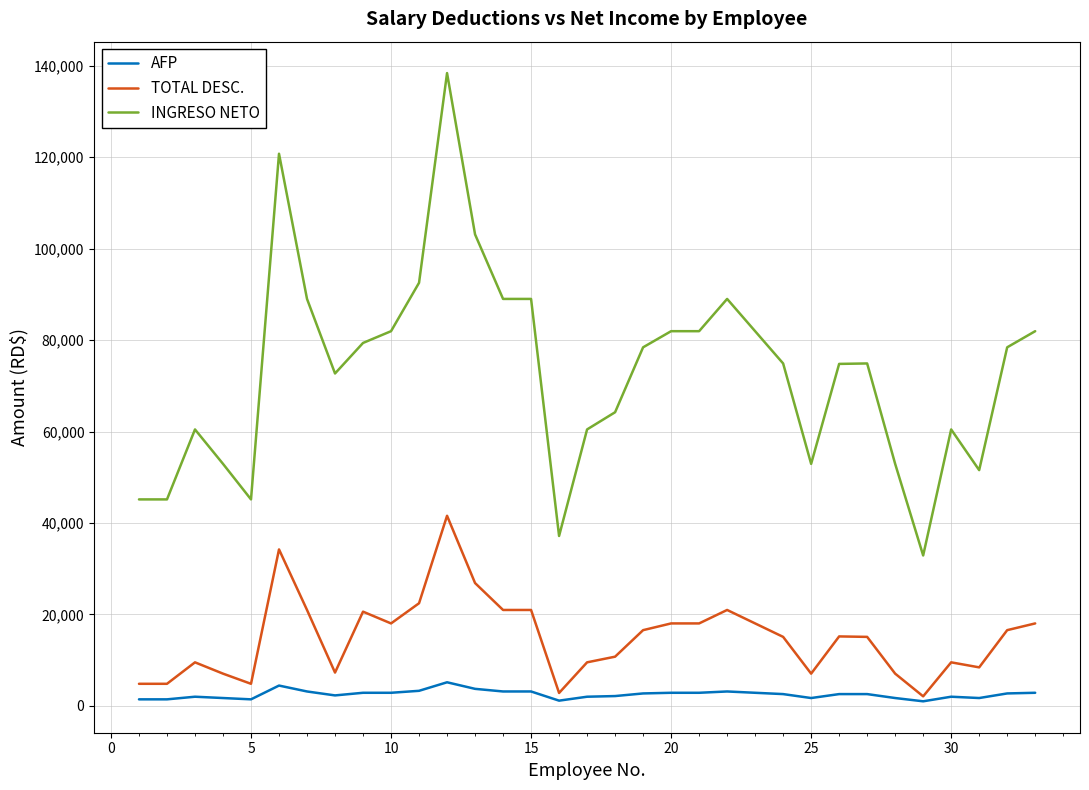

What are all the series names shown in the legend?

AFP, TOTAL DESC., INGRESO NETO